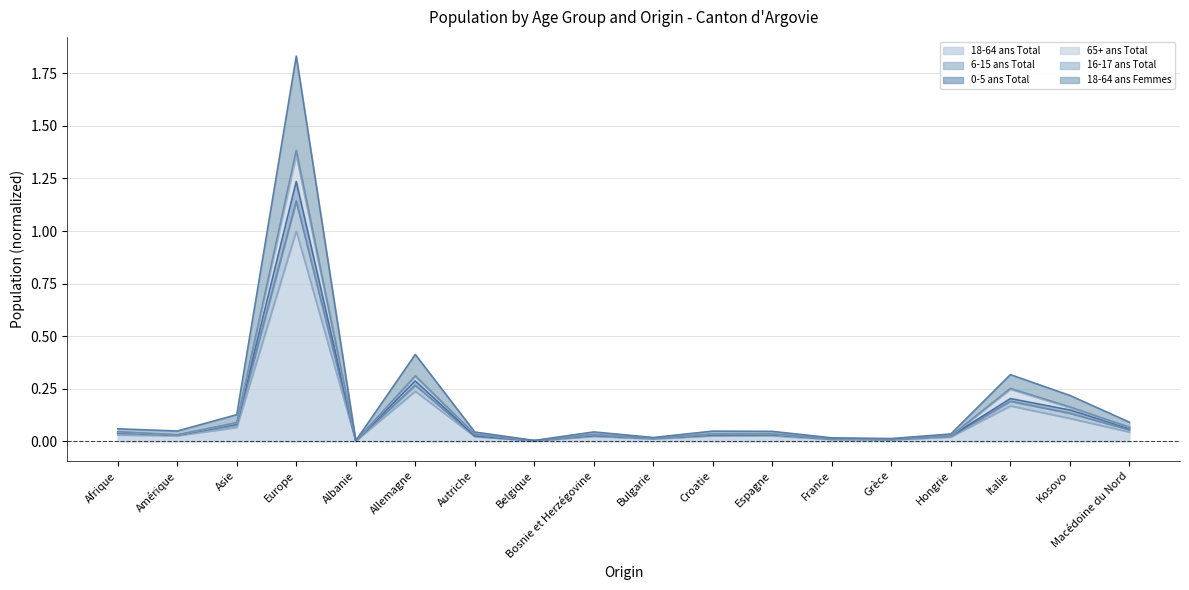

Where is 18-64 ans Total nearest to the value 0?

Albanie